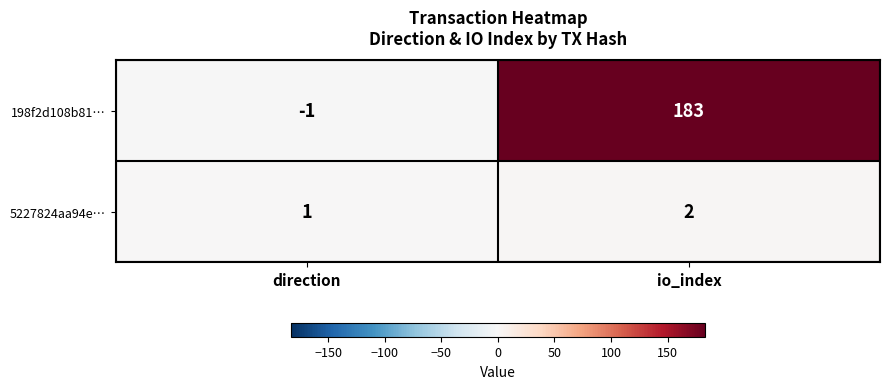

At which category does the chart reach its minimum across all series?

direction